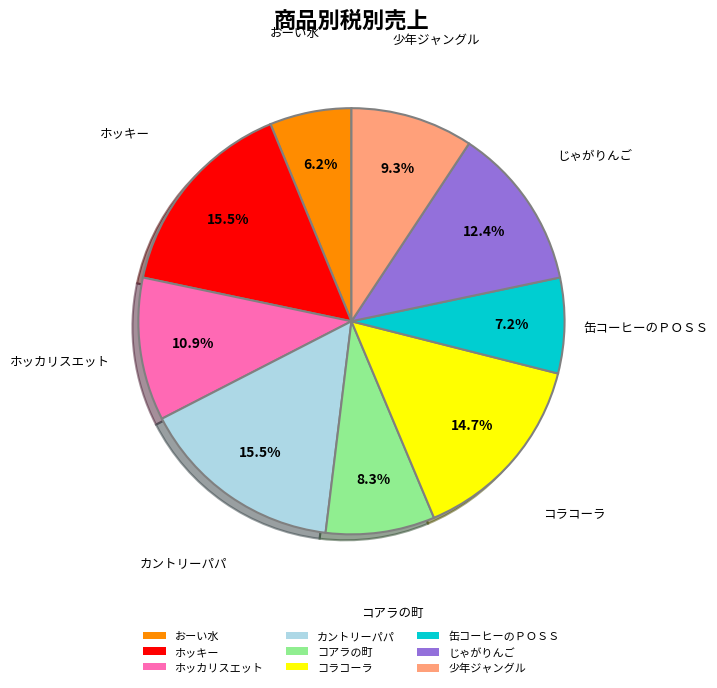

Is the sum of カントリーパパ and コアラの町 greater than half?

No